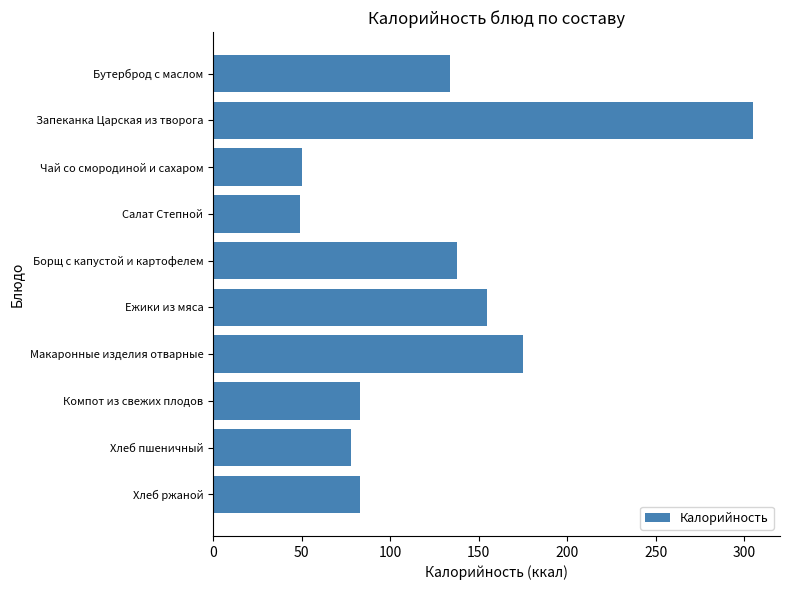

What is the average value?

125